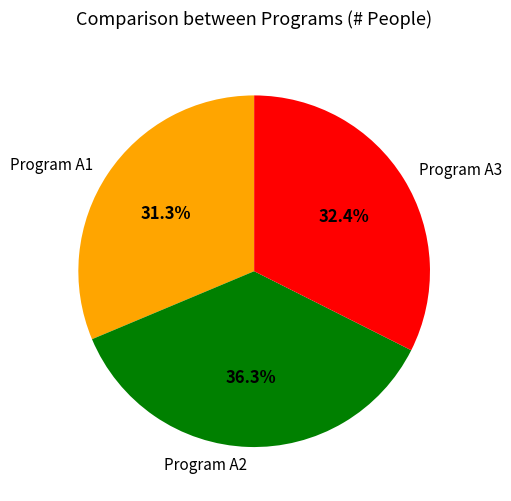

Rank the categories by value from highest to lowest.

Program A2, Program A3, Program A1